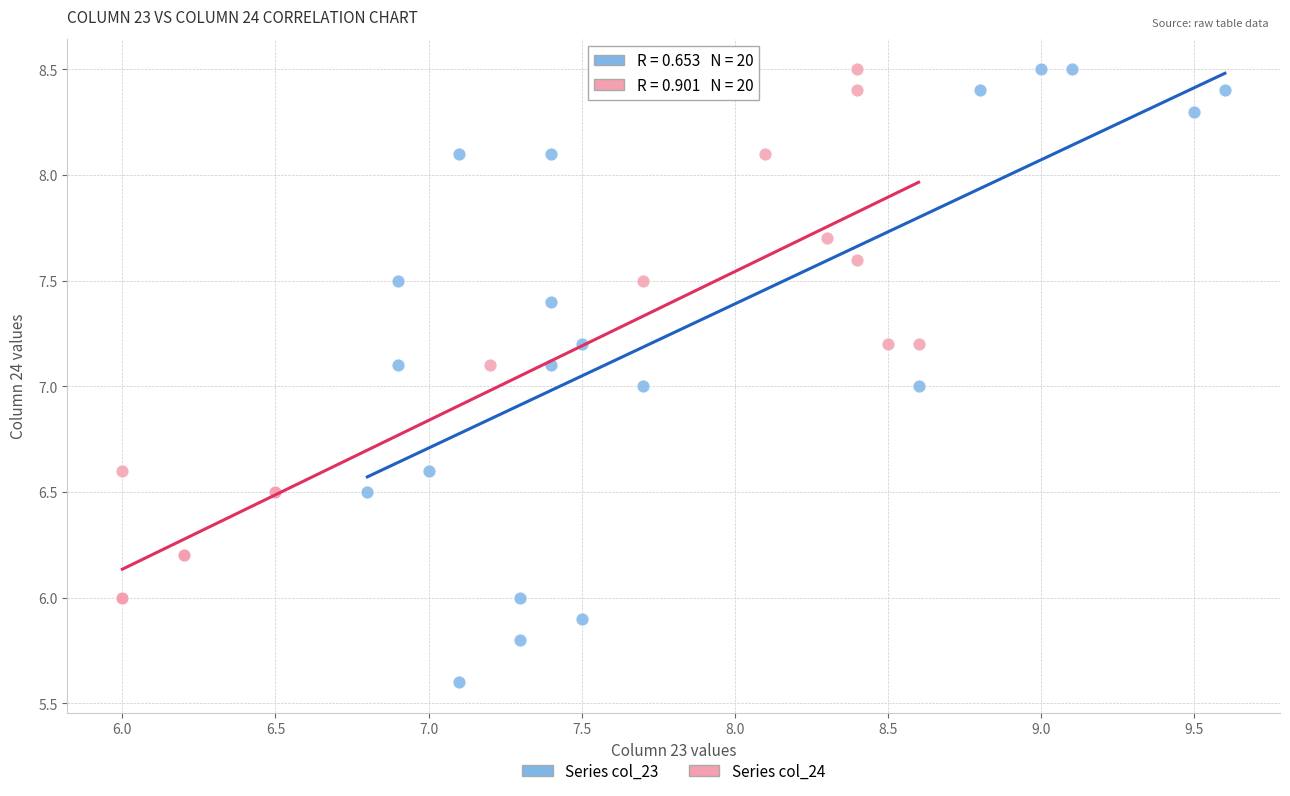

Which series has the largest Y range (max minus min)?

Series col_23